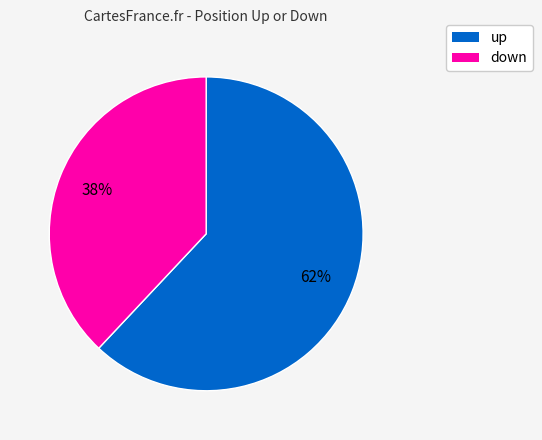

To the nearest percent, what is the difference between the up and down slice percentages?

24%